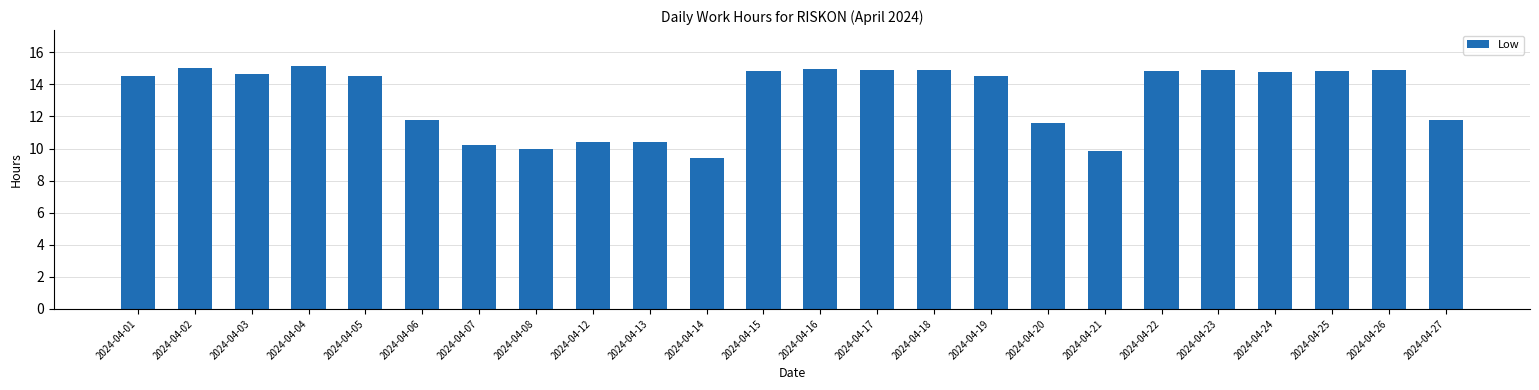

At which category does the chart reach its minimum across all series?

2024-04-14